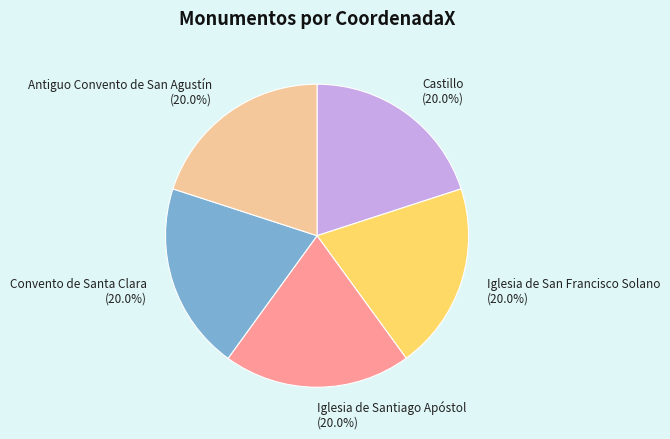

True or false: Iglesia de San Francisco Solano accounts for 20% of the total.

True